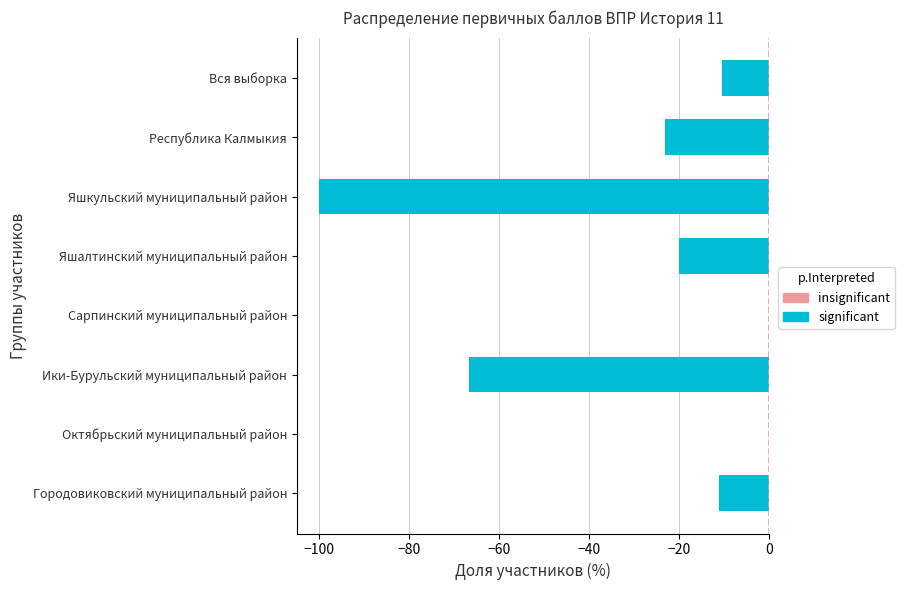

How many values in the significant series are below -11?

5